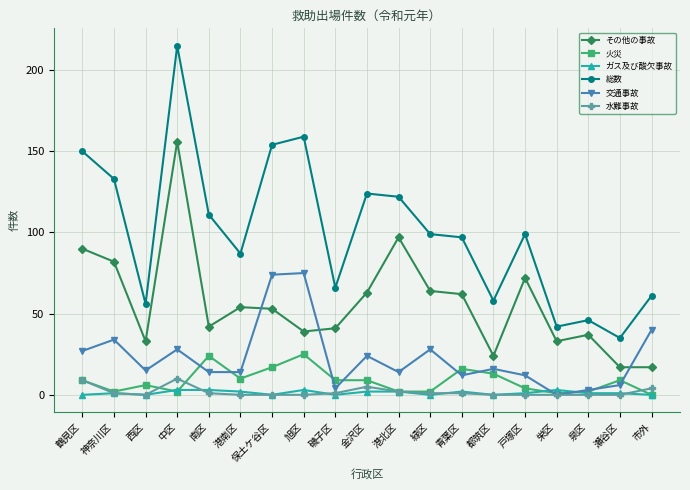

What is the difference between the maximum and second lowest values in the 交通事故 series?

72